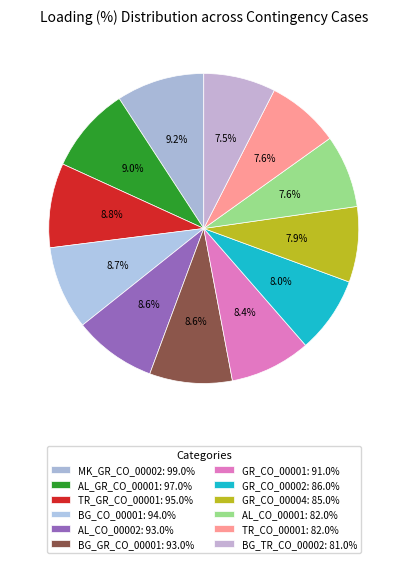

What percentage do GR_CO_00004 and TR_CO_00001 together represent?

15.5%